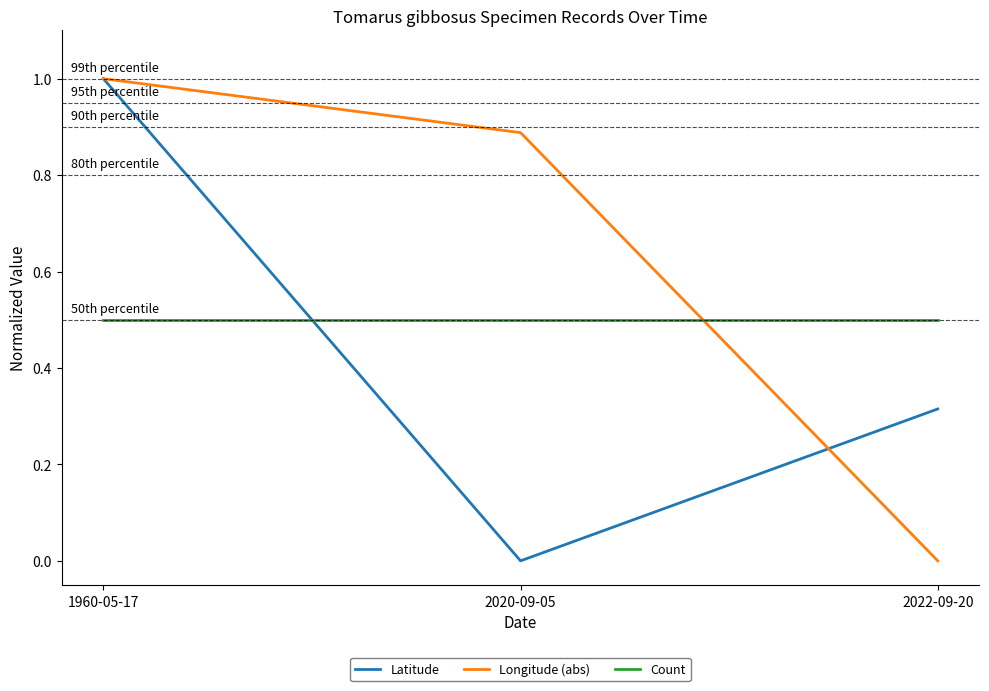

Does the chart display data point markers on the line(s)?

No